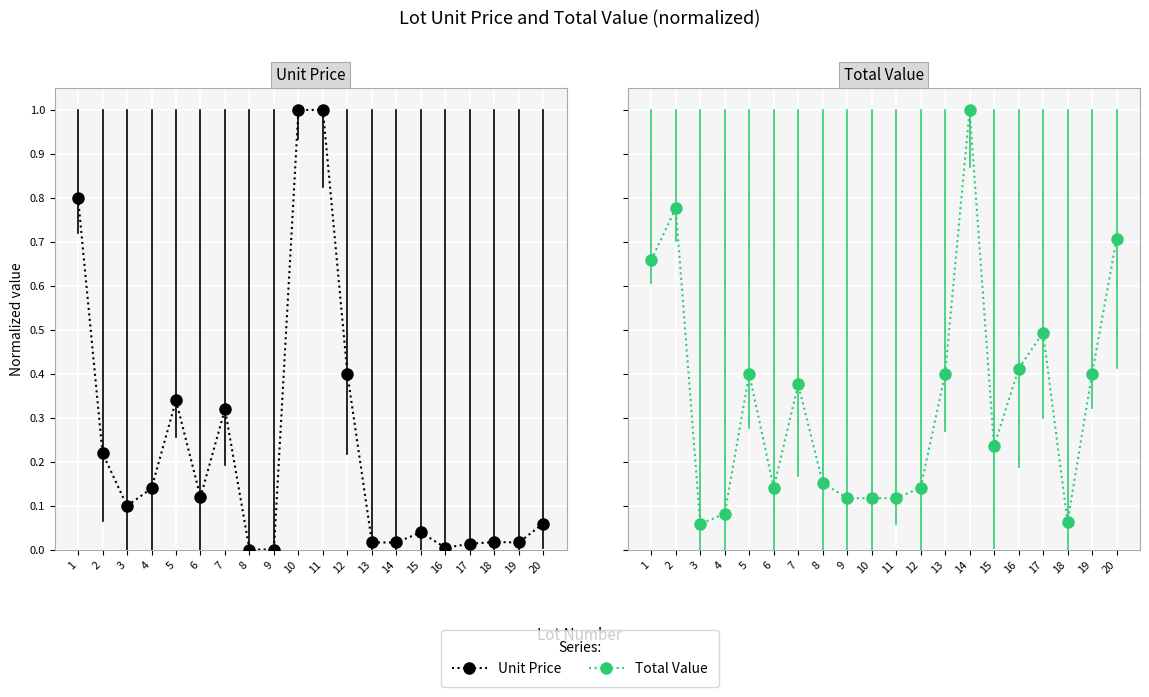

Count the number of data series in this chart.

2